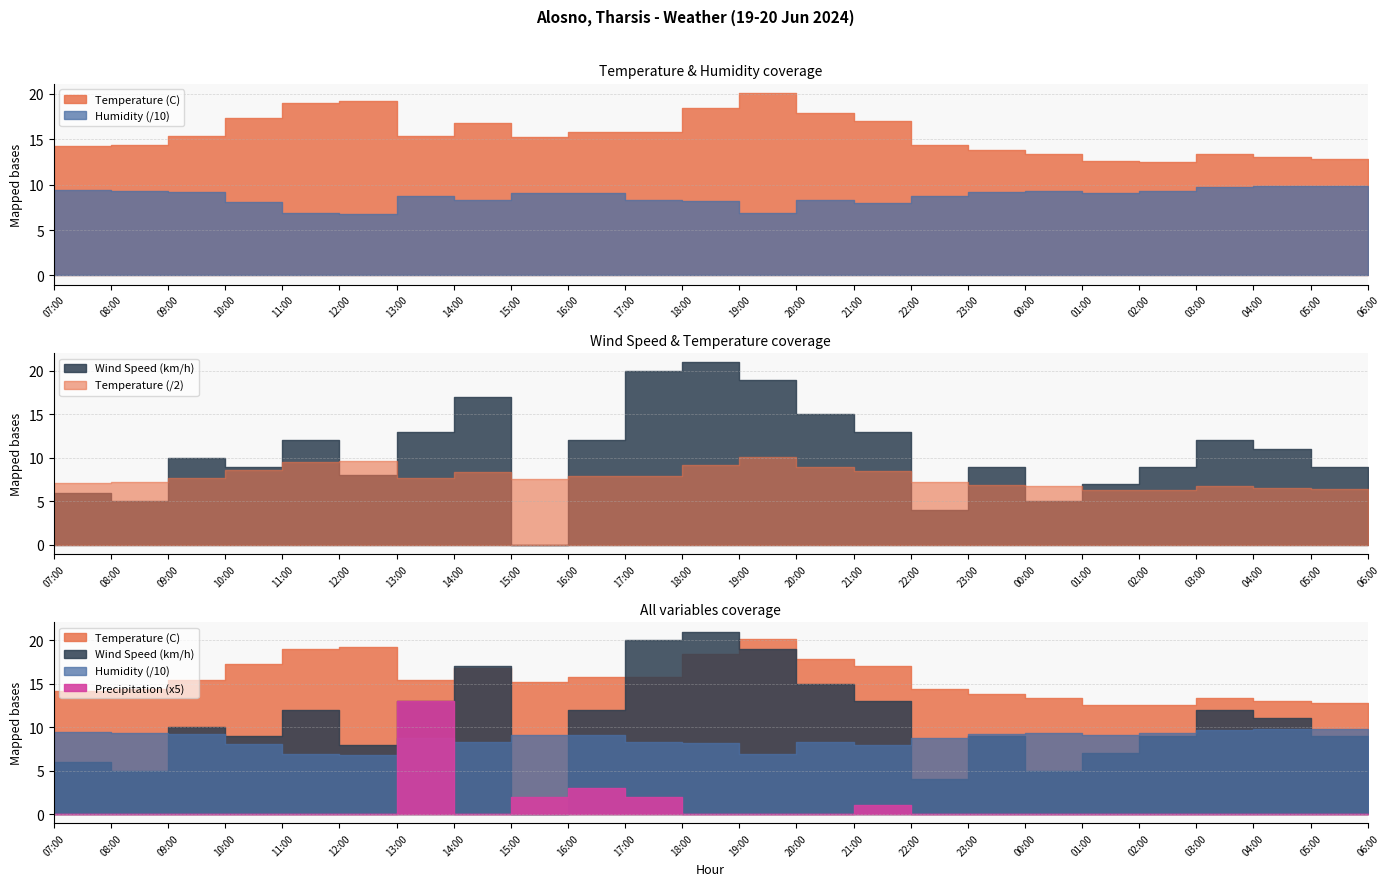

What is the sum of the Temperature (C) values at 03:00 and 21:00?

30.4